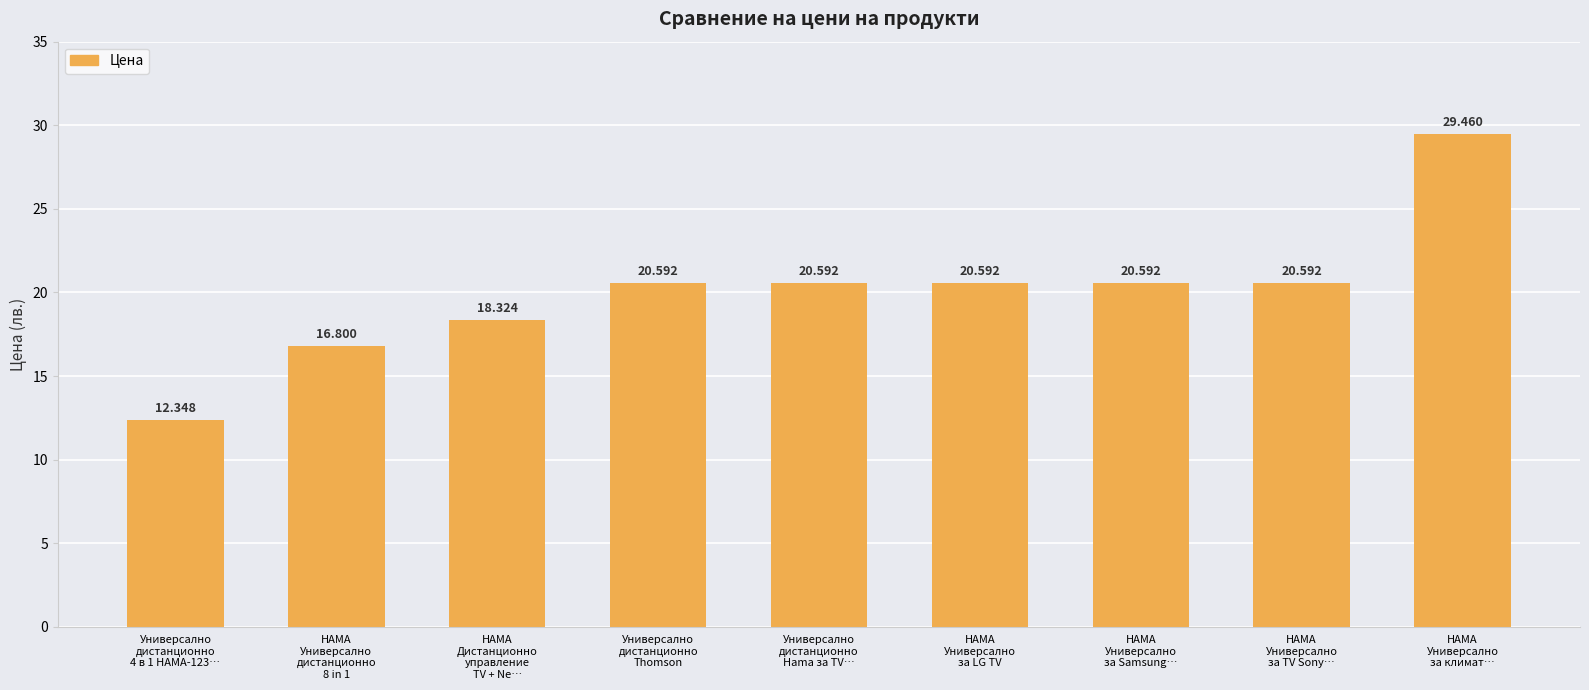

What is the value of the 2nd bar from the left?

16.8